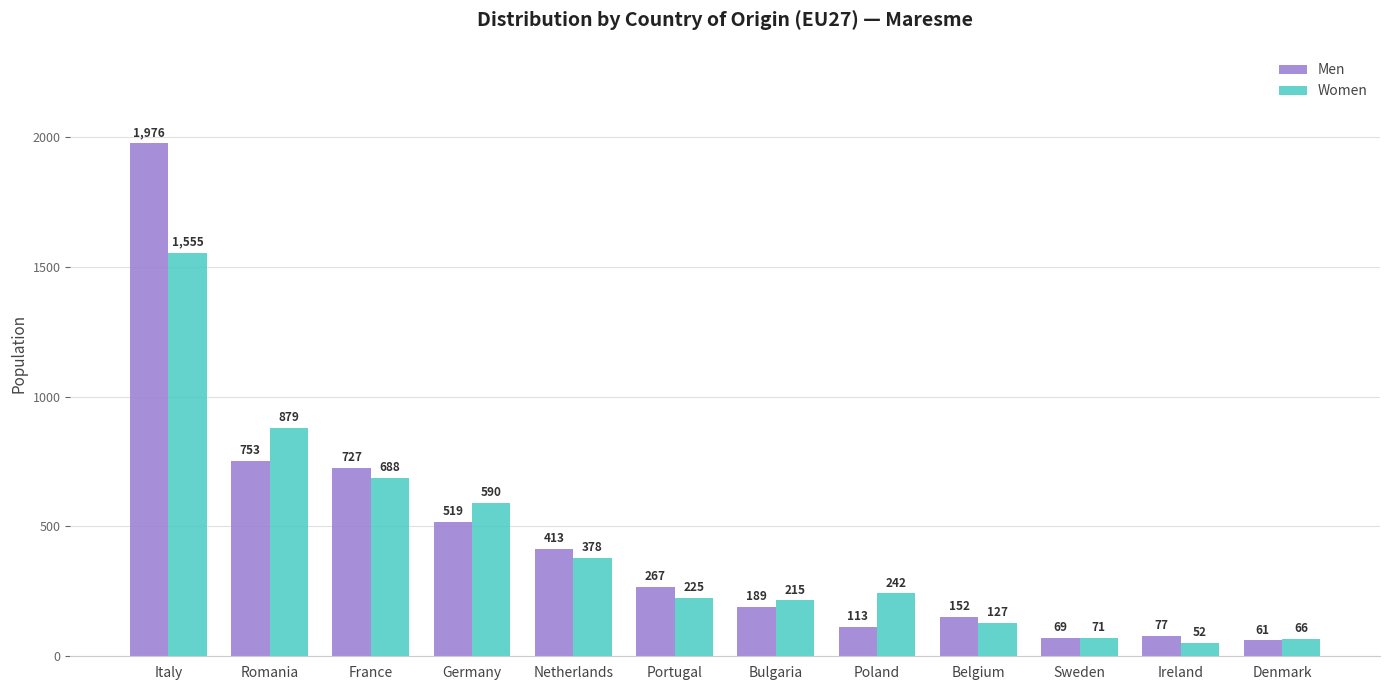

At Belgium, list the series in order from largest to smallest.

Men, Women